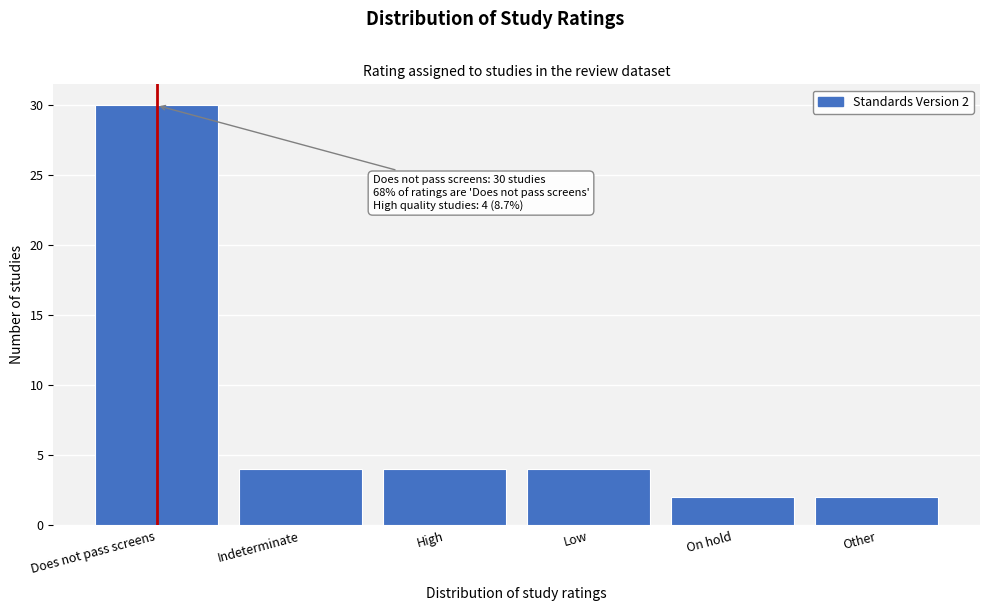

Reading left to right, extract all data points from this chart.

Does not pass screens=30	Indeterminate=4	High=4	Low=4	On hold=2	Other=2